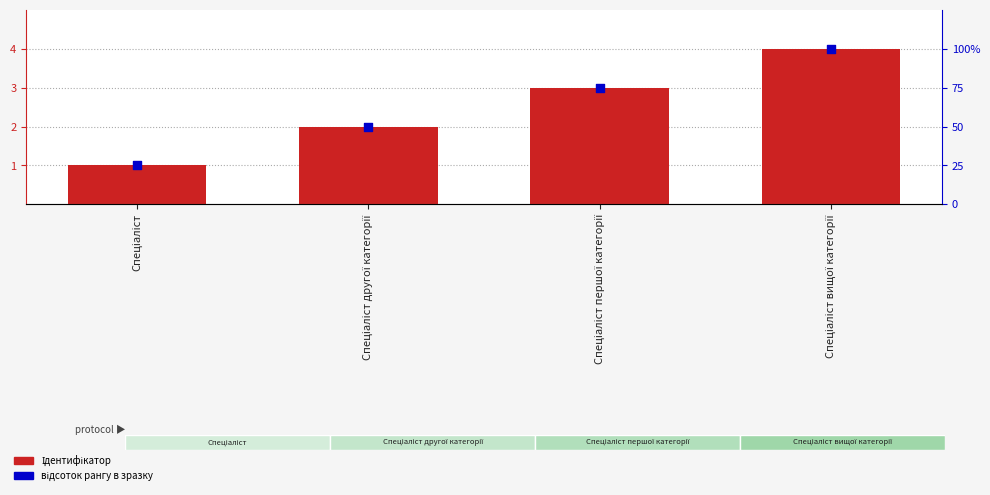

Which series reaches the minimum Y coordinate?

Ідентифікатор